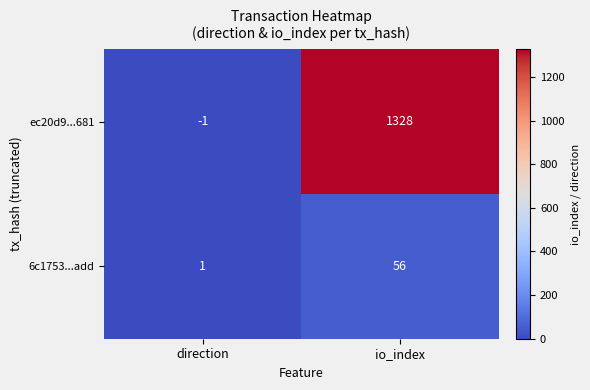

How many data points does each series have?

2